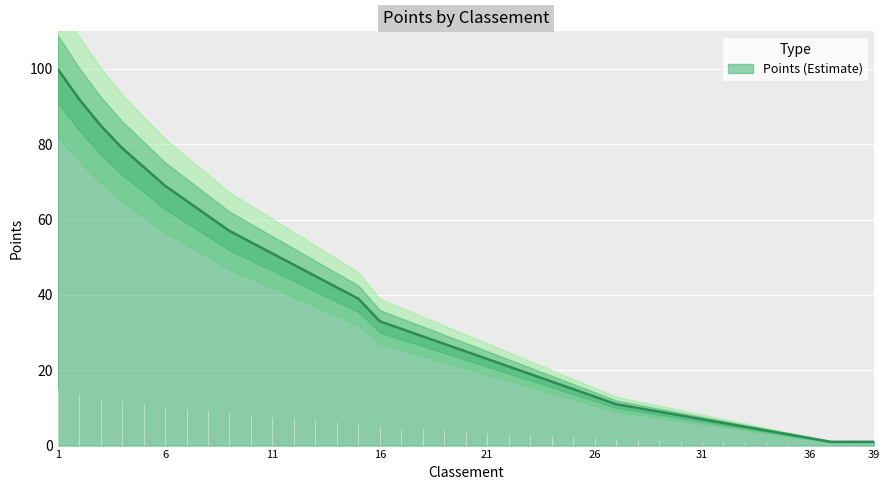

Reading right to left, list all the values displayed in this chart.

39=1	38=1	37=1	36=2	35=3	34=4	33=5	32=6	31=7	30=8	29=9	28=10	27=11	26=13	25=15	24=17	23=19	22=21	21=23	20=25	19=27	18=29	17=31	16=33	15=39	14=42	13=45	12=48	11=51	10=54	9=57	8=61	7=65	6=69	5=74	4=79	3=85	2=92	1=100